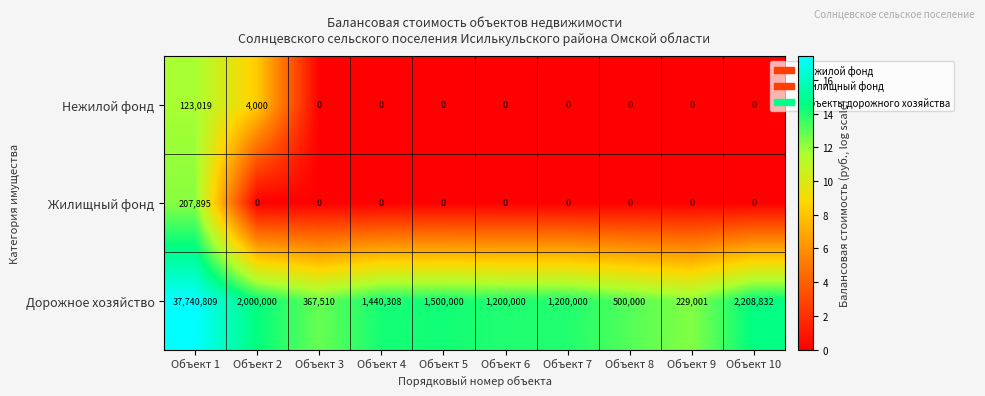

Where is Нежилой фонд nearest to the value 61509?

Объект 2